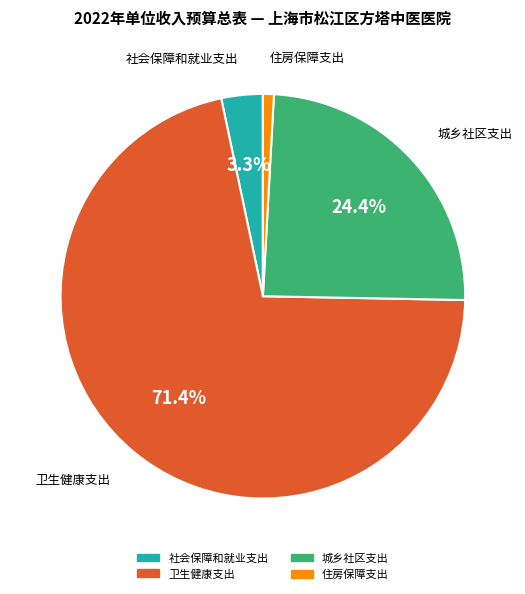

To the nearest percent, what portion does 城乡社区支出 represent?

24%